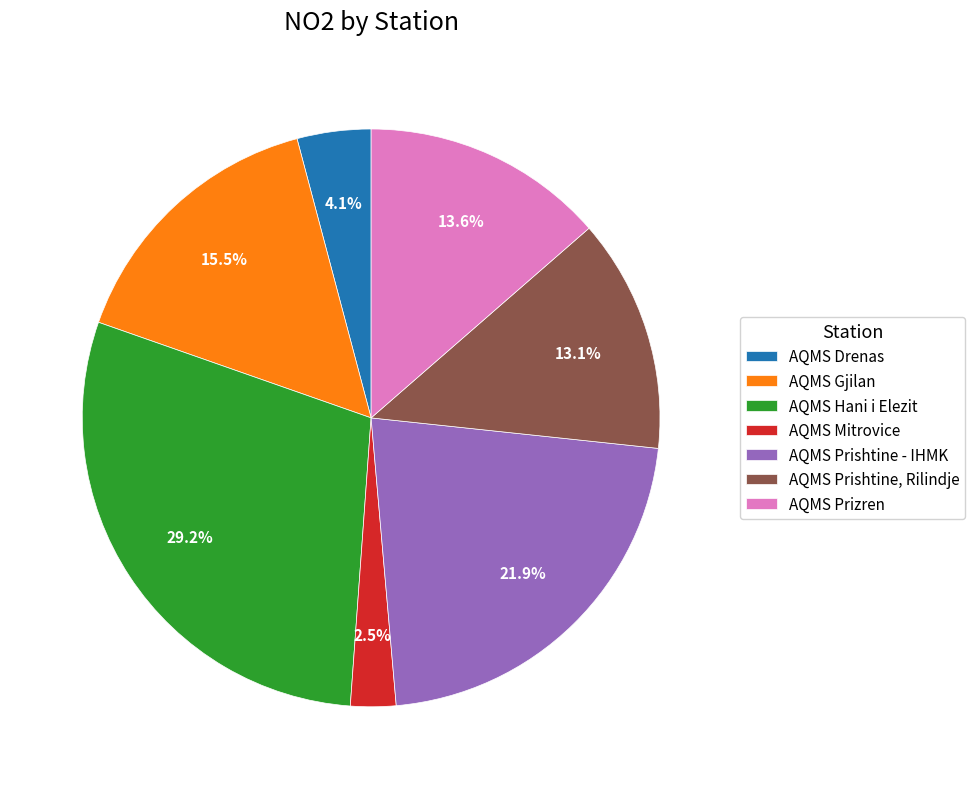

What percentage is NOT represented by AQMS Drenas?

95.9%